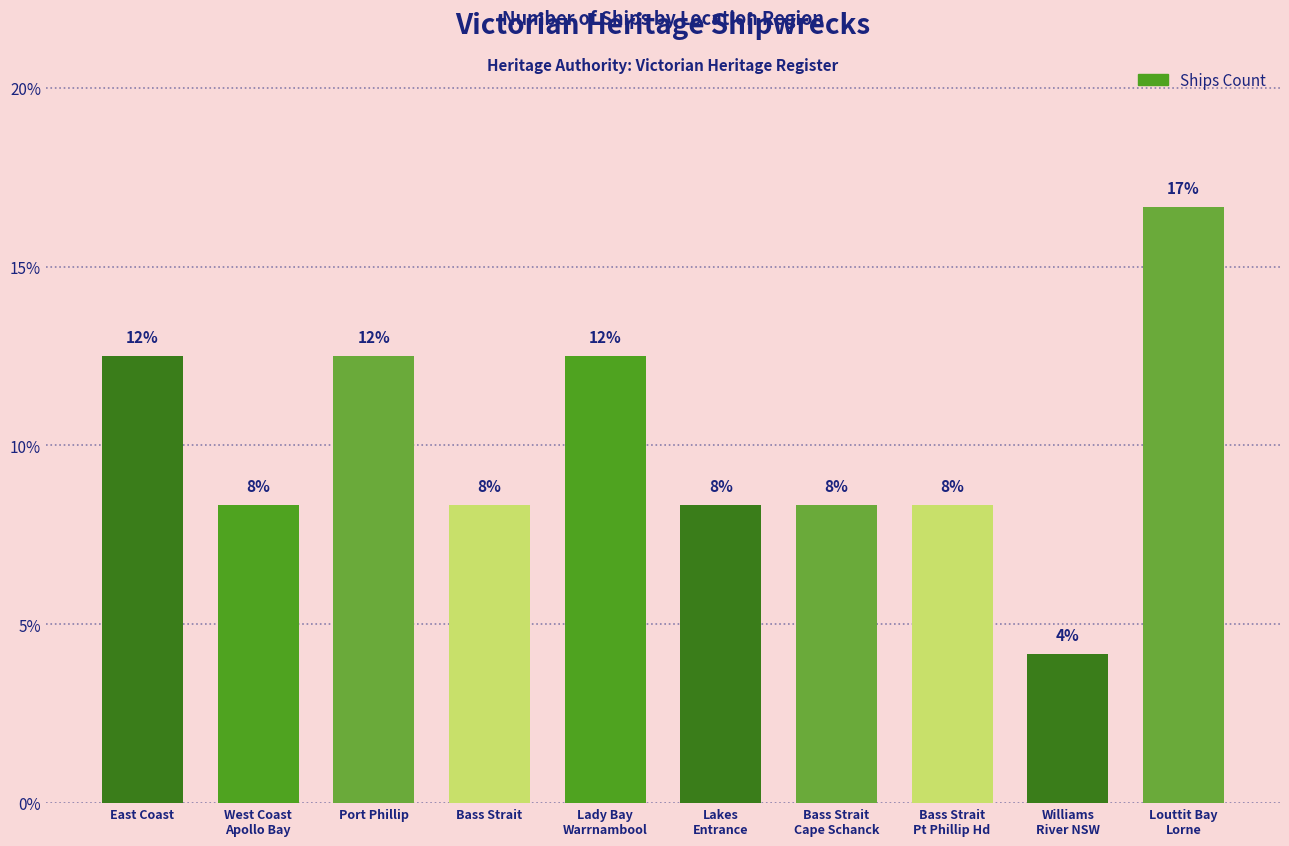

Is it true that the value at West Coast
Apollo Bay is 8.3?

True